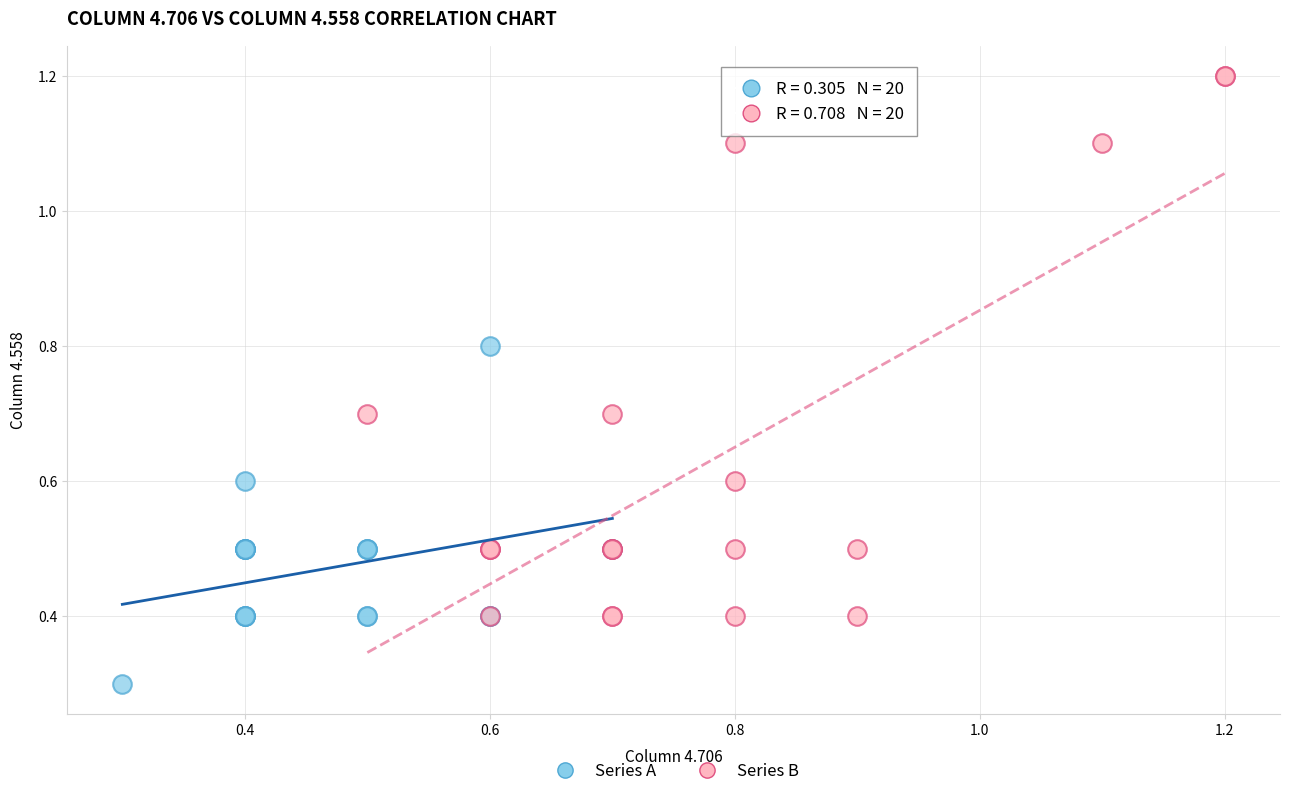

Which series contains the lowest Y value?

Series A